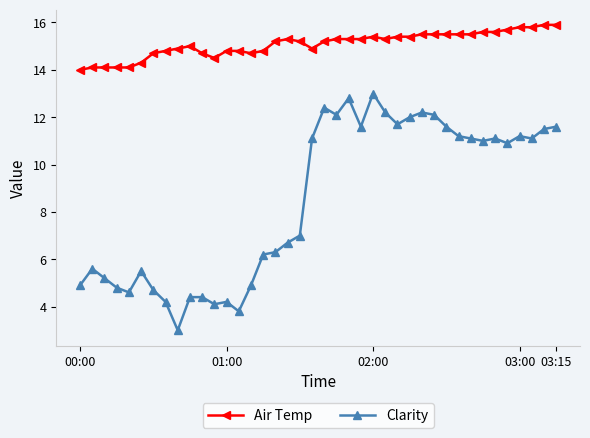

Which series has the largest total across all categories?

Air Temp